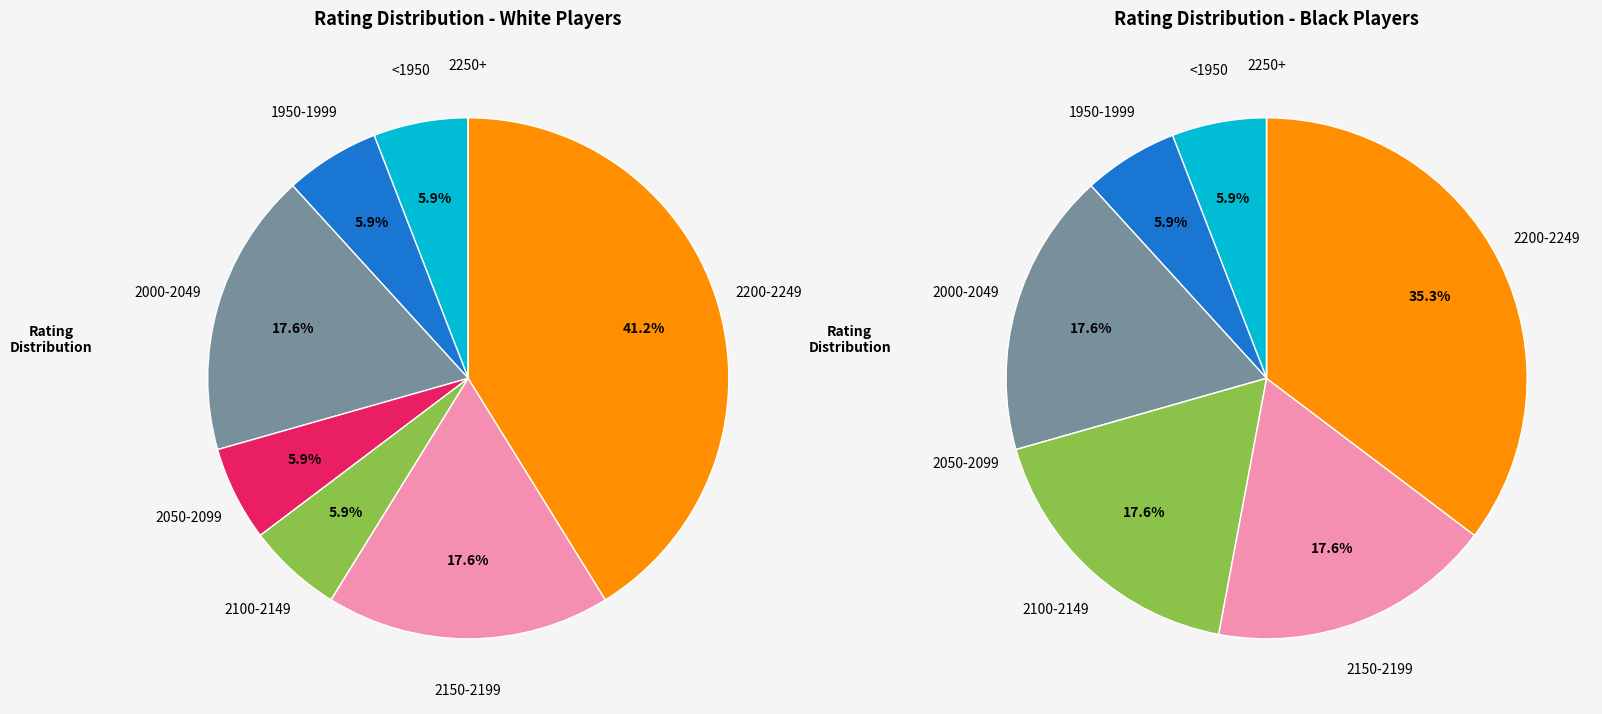

Which has a higher value, 1944 or 1989?

1989